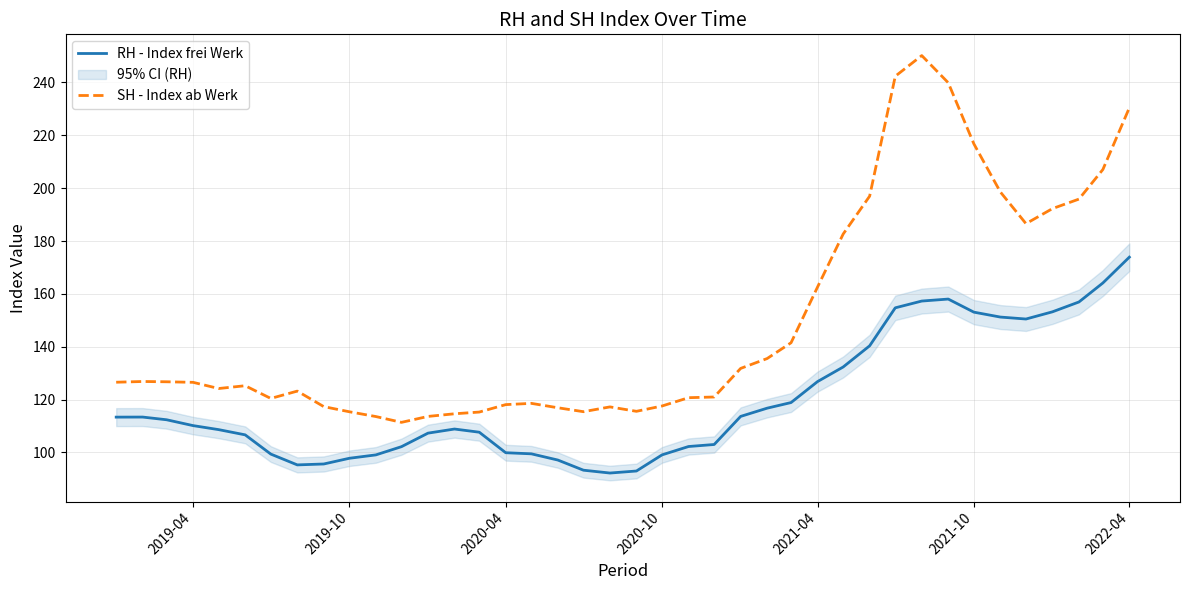

Which series has the largest total across all categories?

SH - Index ab Werk